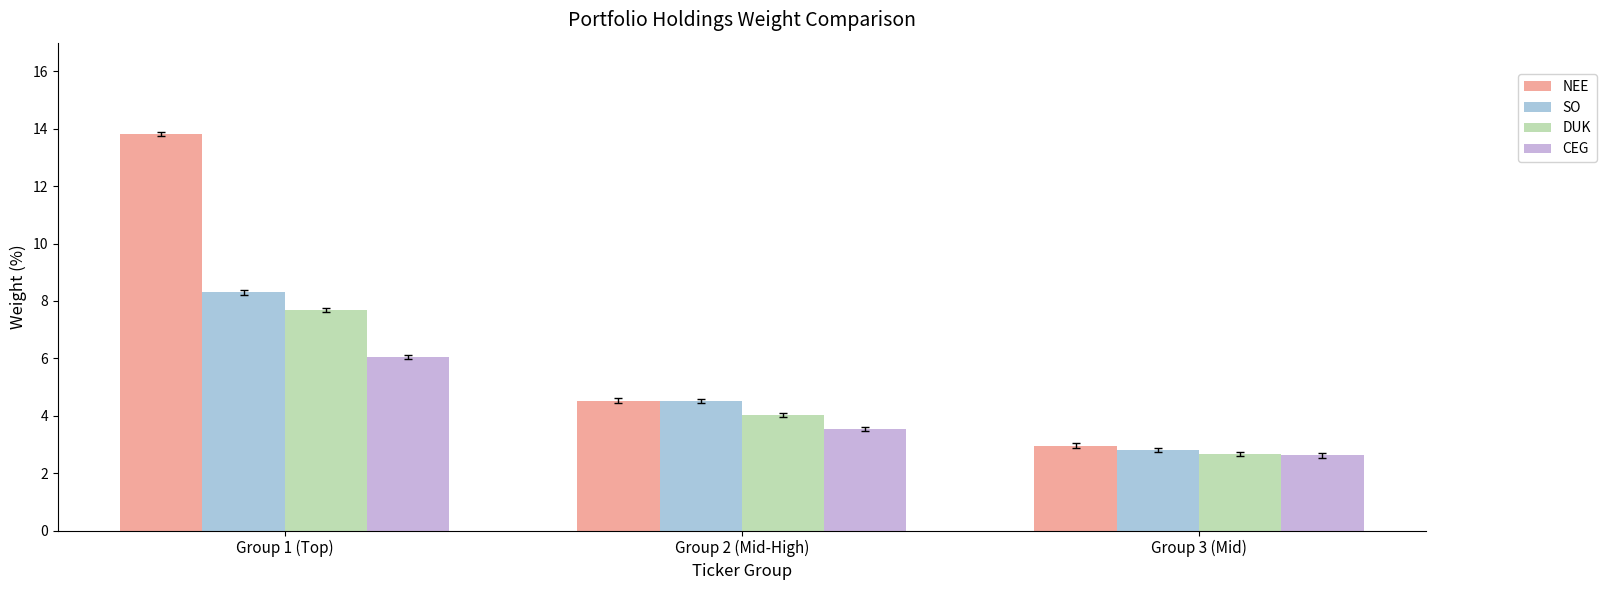

Reading left to right, transcribe all the data shown in this chart.

NEE: Group 1 (Top)=13.8	Group 2 (Mid-High)=4.5	Group 3 (Mid)=3.0
SO: Group 1 (Top)=8.3	Group 2 (Mid-High)=4.5	Group 3 (Mid)=2.8
DUK: Group 1 (Top)=7.7	Group 2 (Mid-High)=4.0	Group 3 (Mid)=2.7
CEG: Group 1 (Top)=6.0	Group 2 (Mid-High)=3.5	Group 3 (Mid)=2.6